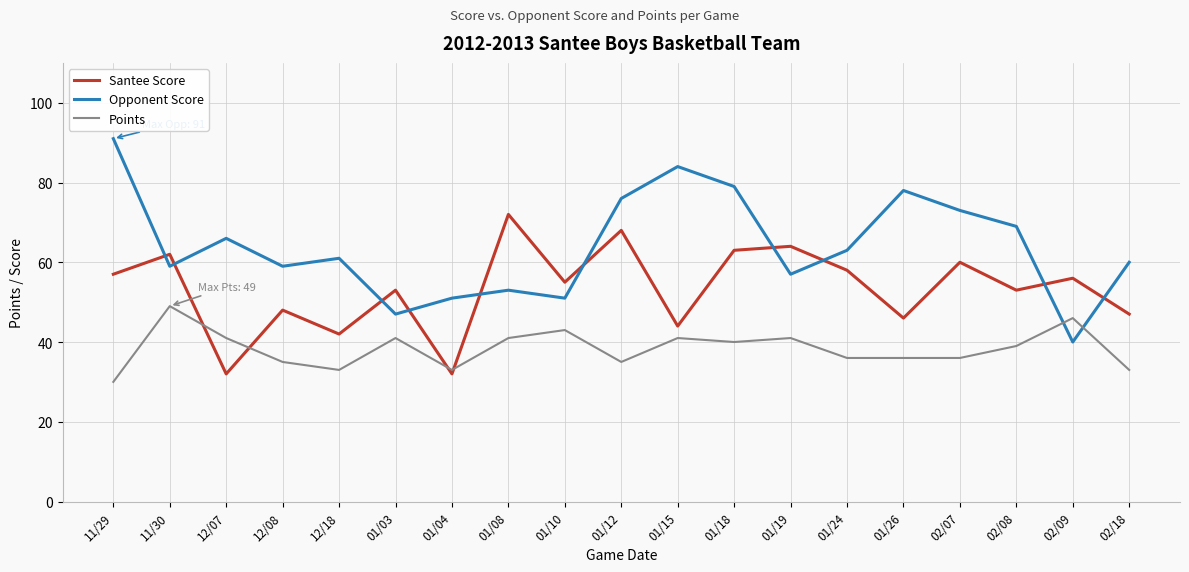

Between which two adjacent categories do Santee Score and Opponent Score first intersect?

11/29 and 11/30